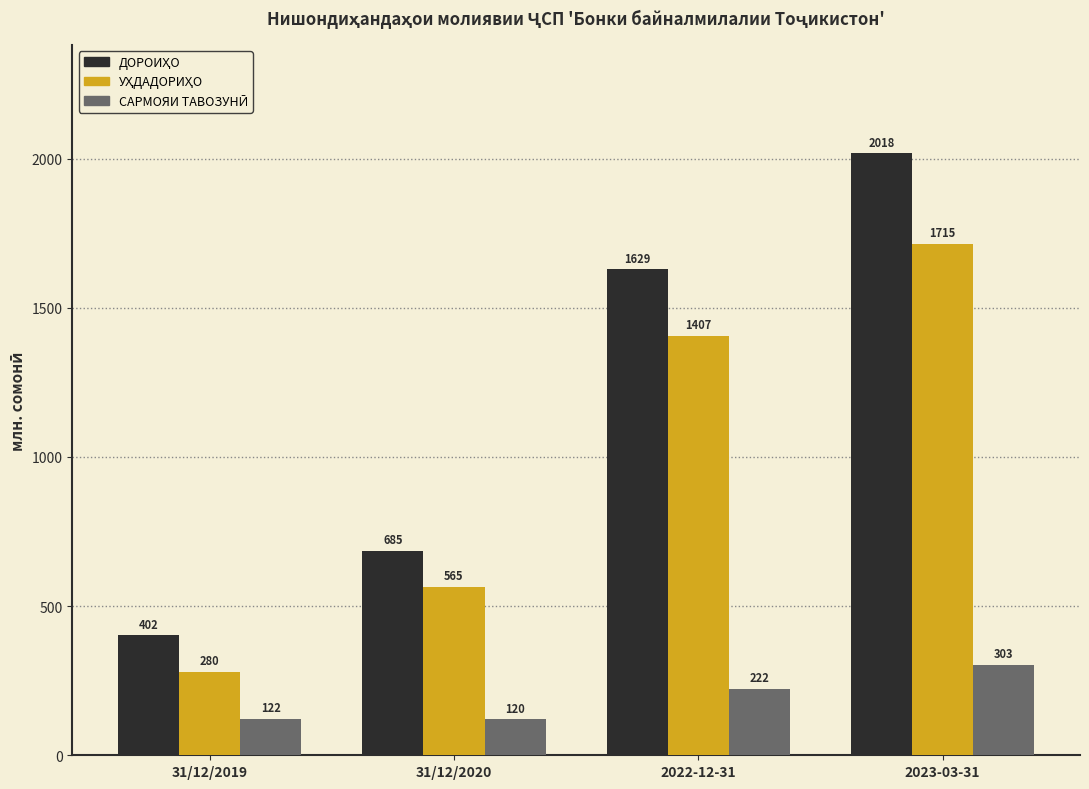

How many distinct data groups are displayed?

3